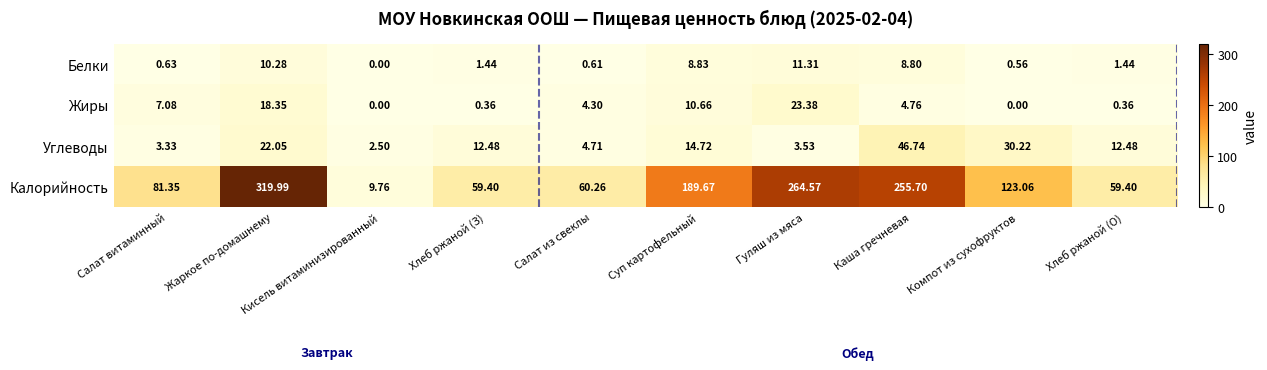

Which series changed the most between Салат витаминный and Хлеб ржаной (З)?

Калорийность